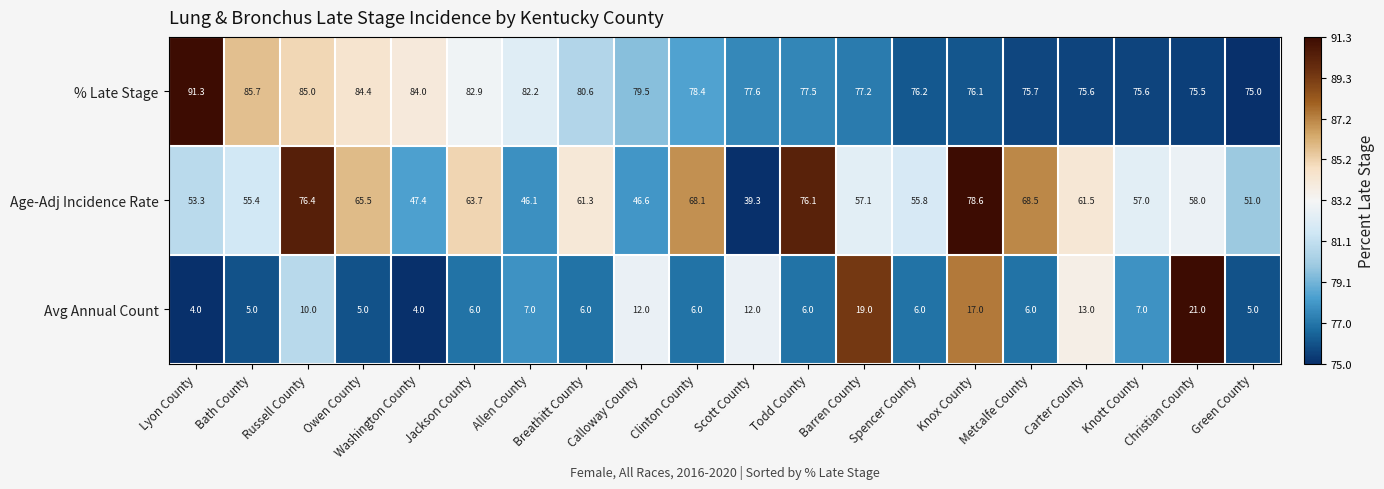

Where does the Avg Annual Count series first go above 6?

Russell County